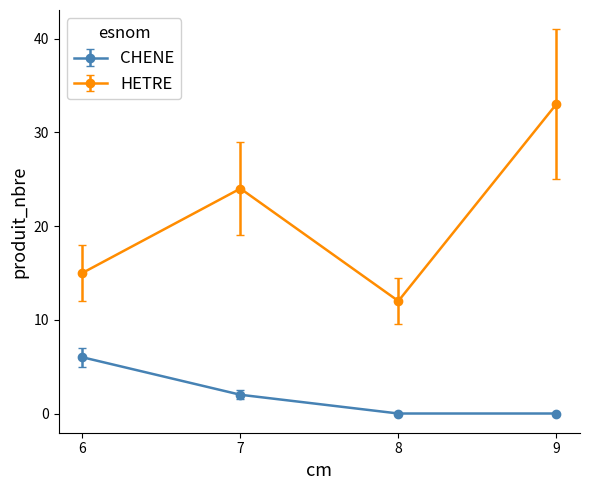

Between 6 and 9, which series saw the biggest shift?

HETRE